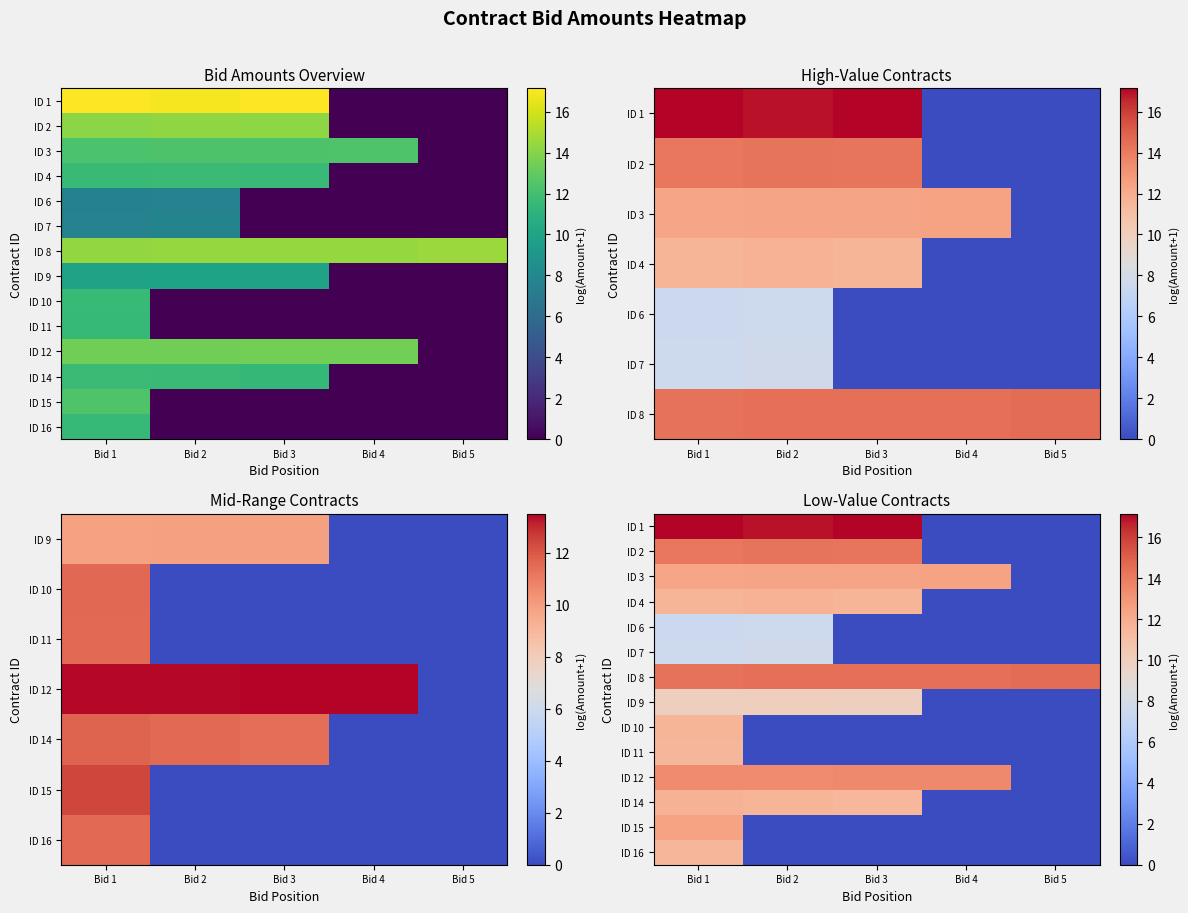

Between Bid 3 and Bid 5, which series saw the biggest shift?

ID 1